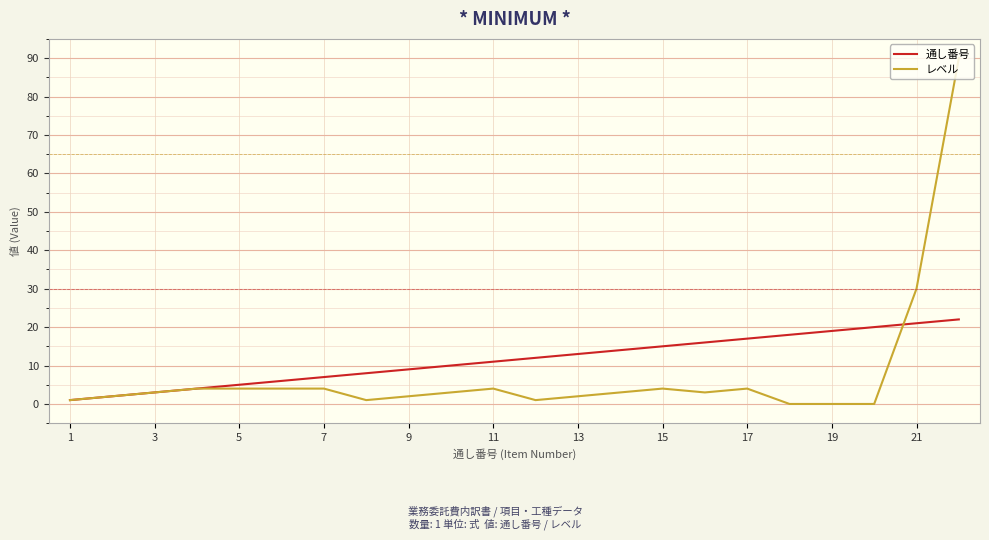

How many categories are shown in the chart?

22